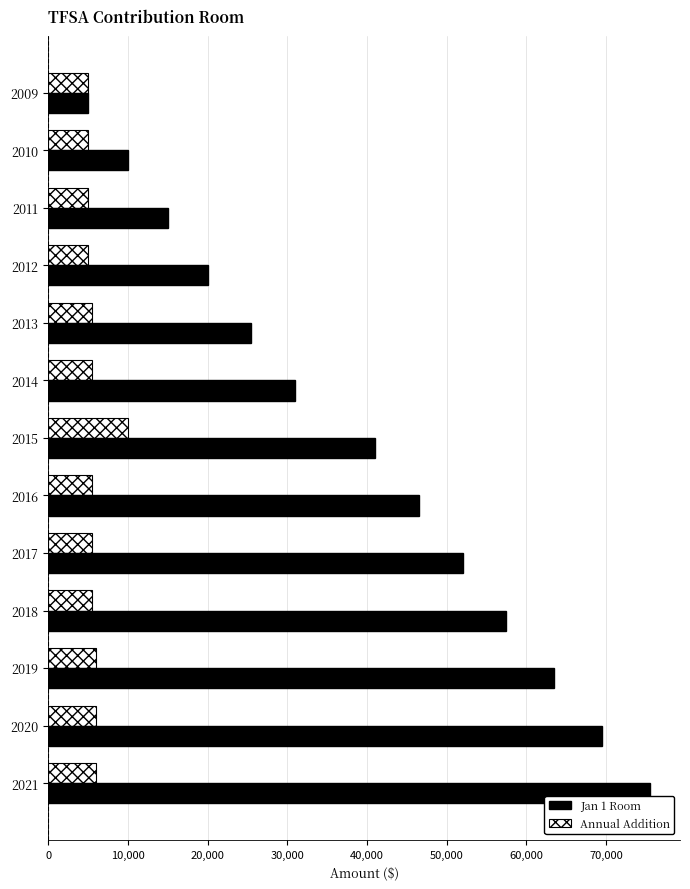

What is the lowest value of the Jan 1 Room series?

5000